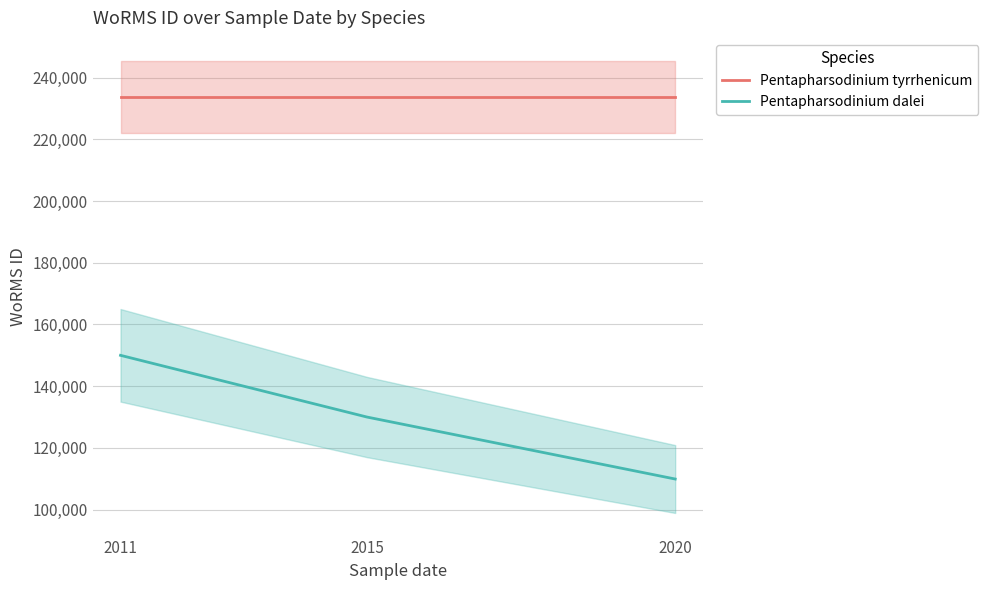

How many categories are shown in the chart?

3